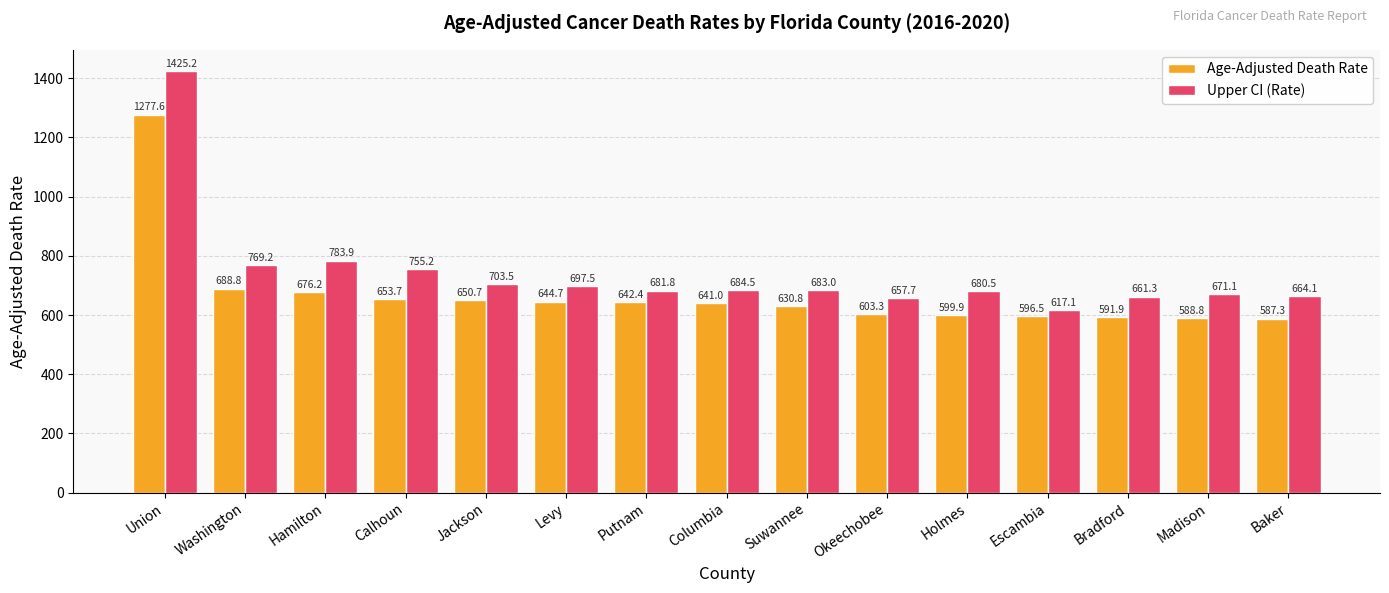

What is the label of the 13th bar from the left?

Bradford